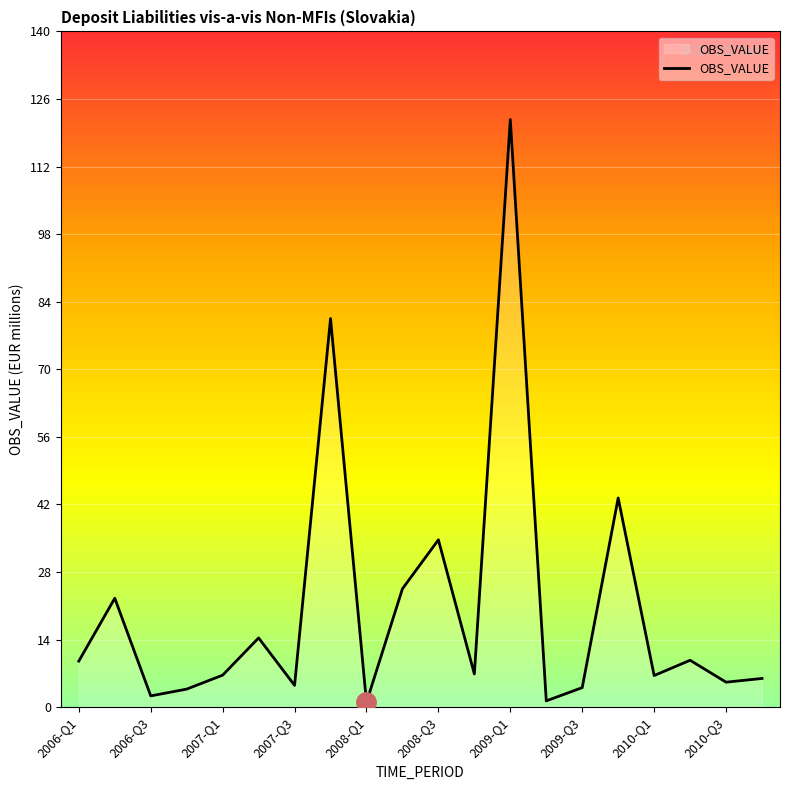

How many interior local peaks (higher than both neighbors) does the data have?

7